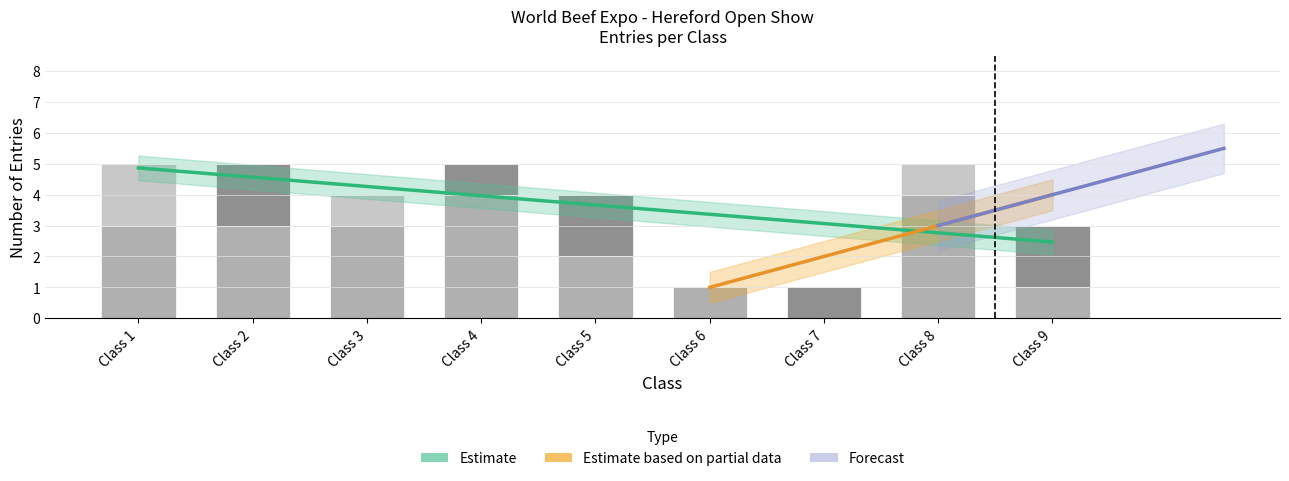

At which category does the chart reach its minimum across all series?

Class 6